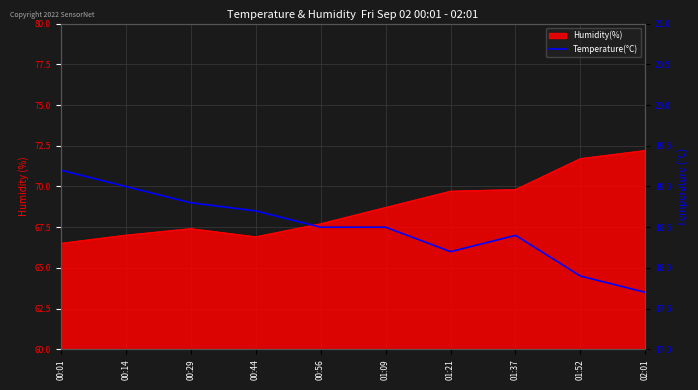

What is the label of the 4th point from the right?

01:21